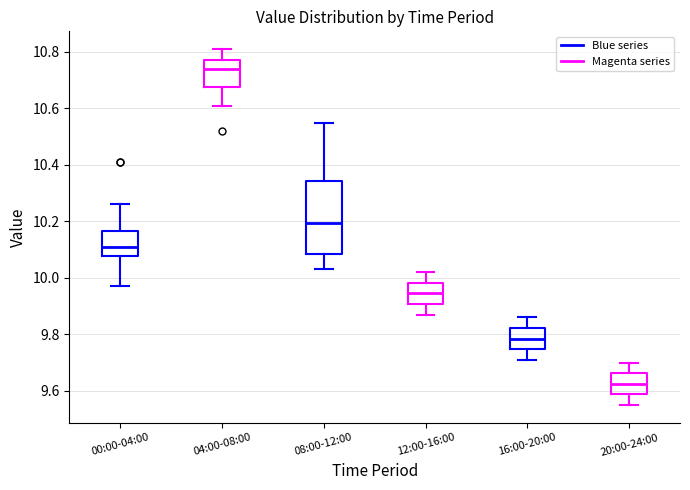

Which box has the lowest median line?

20:00-24:00